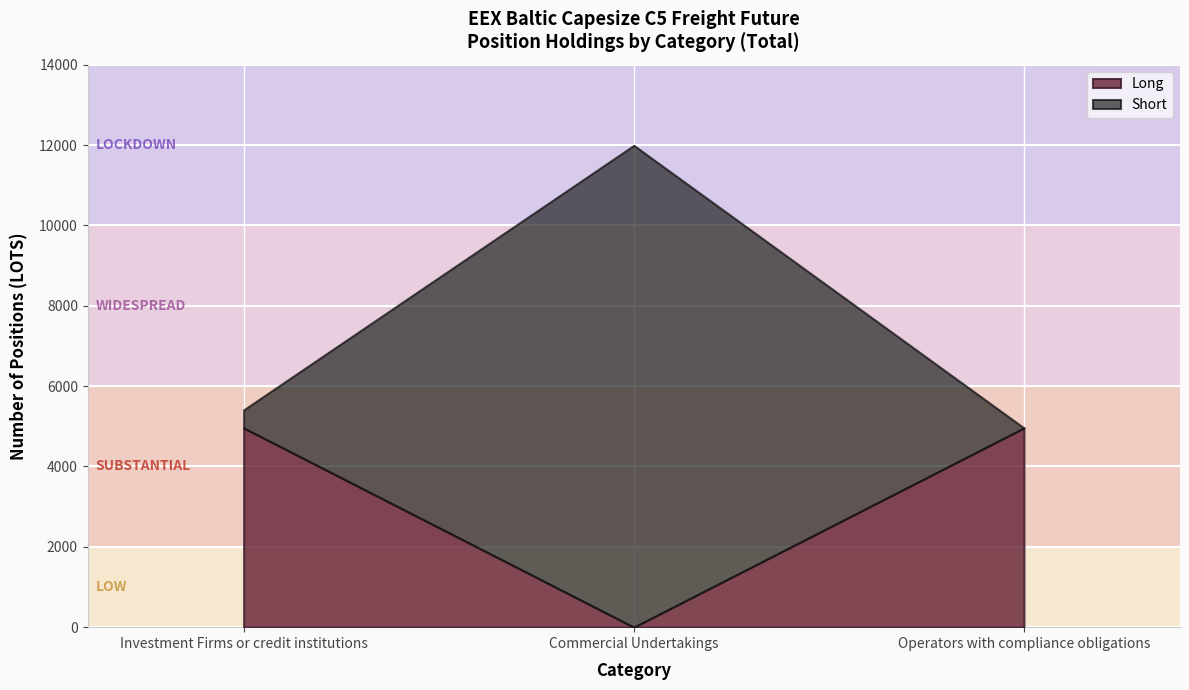

Which has a higher value, Investment Firms or credit institutions or Commercial Undertakings?

Investment Firms or credit institutions